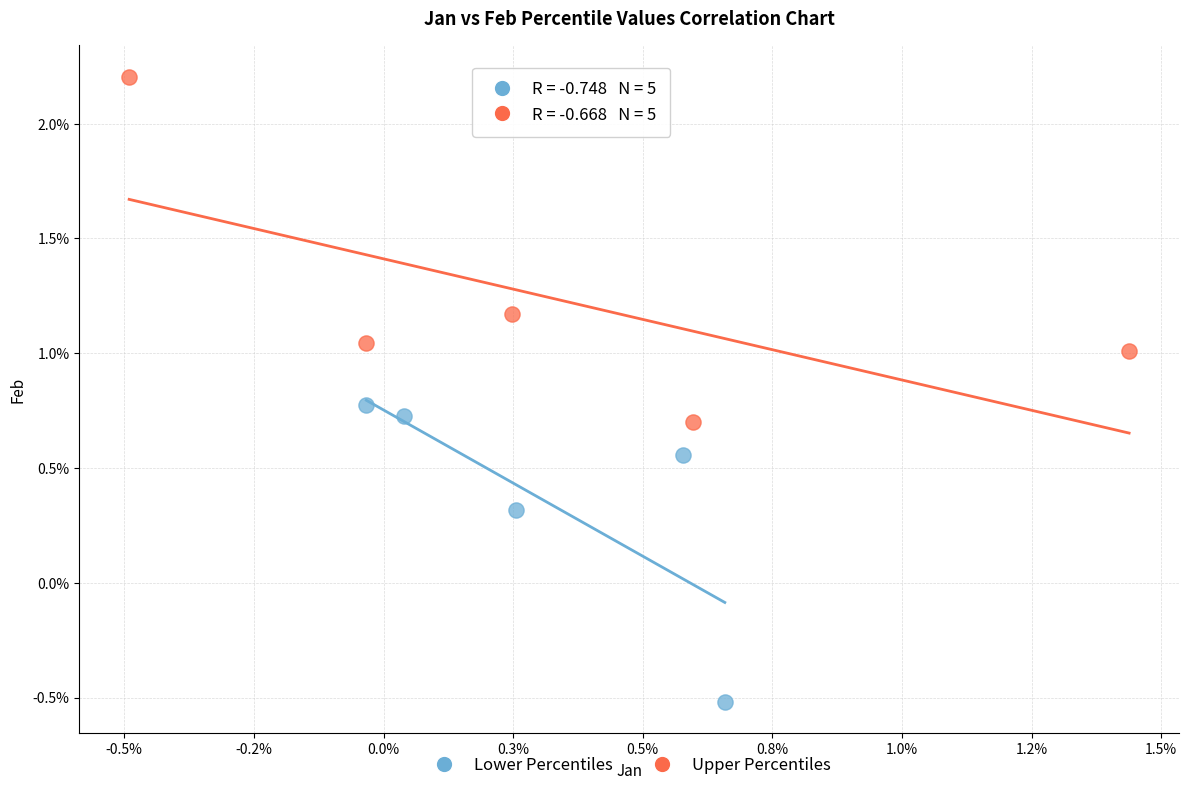

What are all the series names shown in the legend?

Lower Percentiles, Upper Percentiles